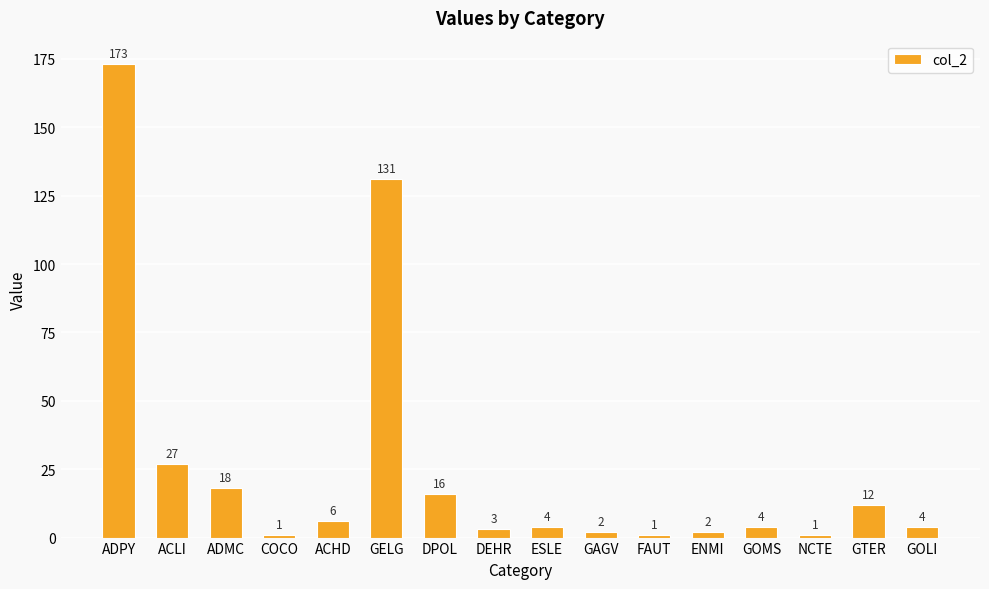

At which label is the value closest to 87?

GELG